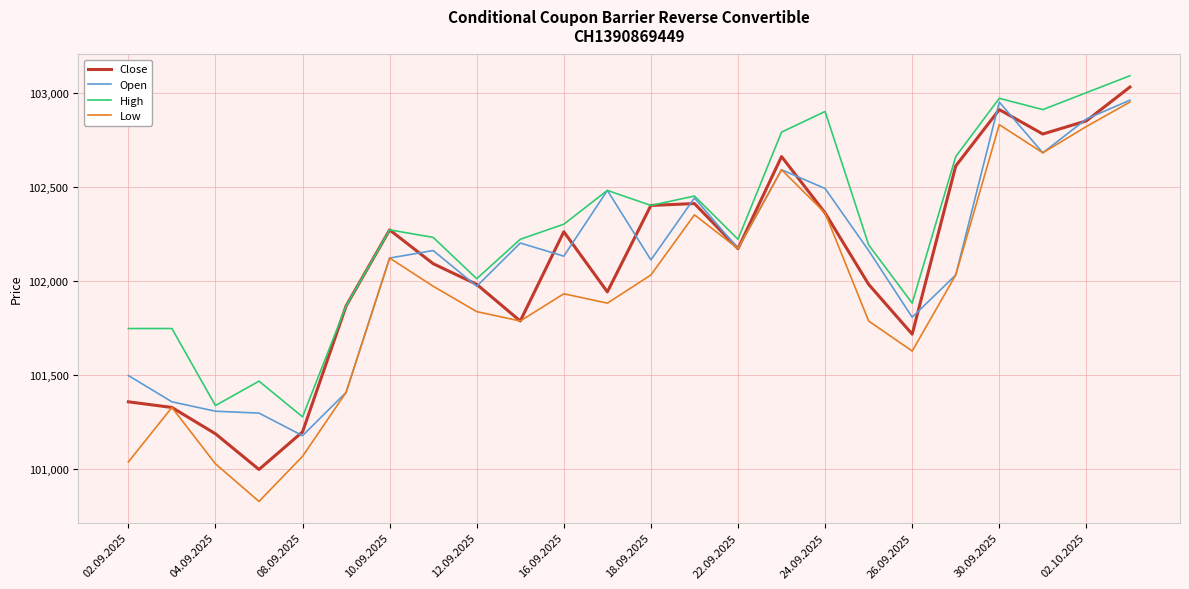

Which series has the widest spread of values?

Low